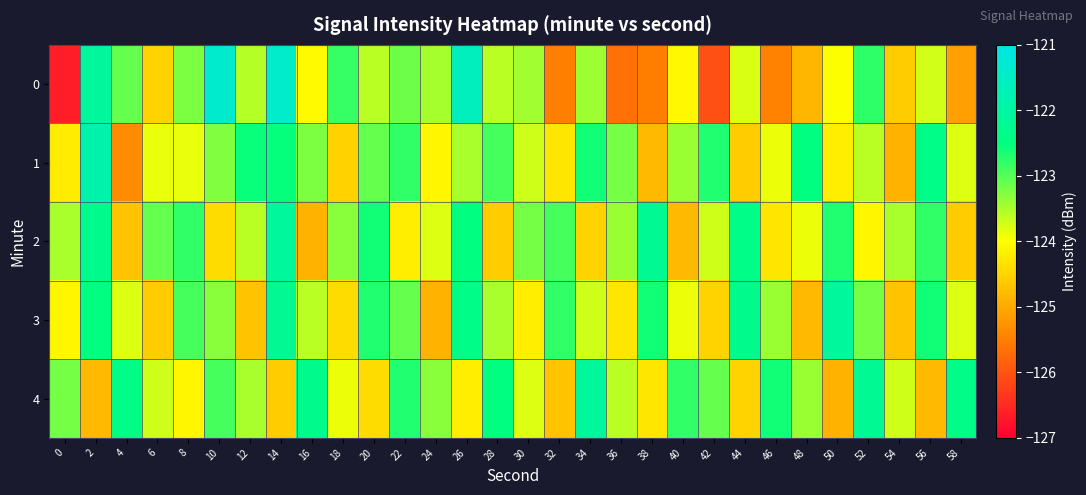

Which has a higher value, 28 or 14?

14